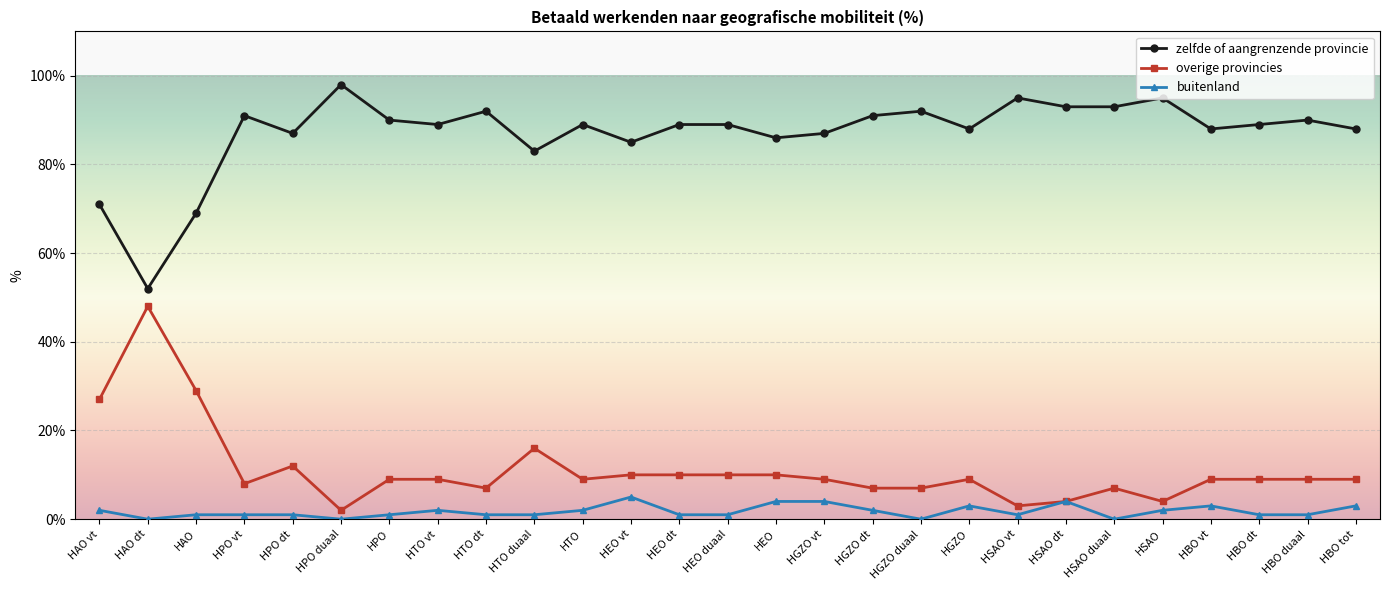

At which category does overige provincies reach its first local valley?

HPO vt